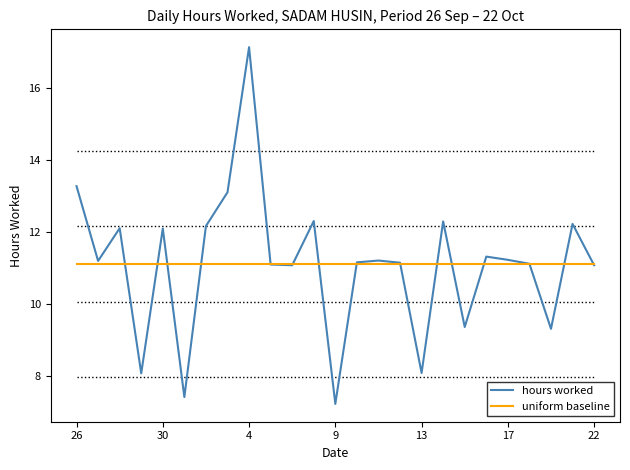

What is the lowest value of the uniform baseline series?

11.1